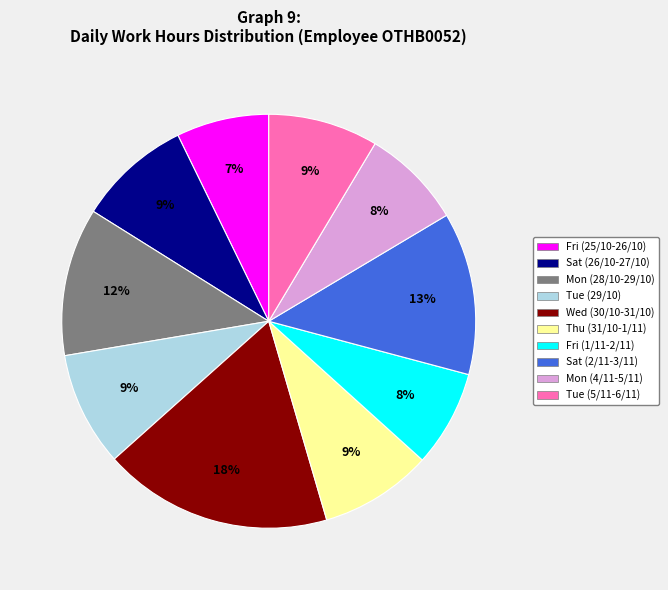

Is the sum of Tue (29/10) and Mon (28/10-29/10) greater than half?

No